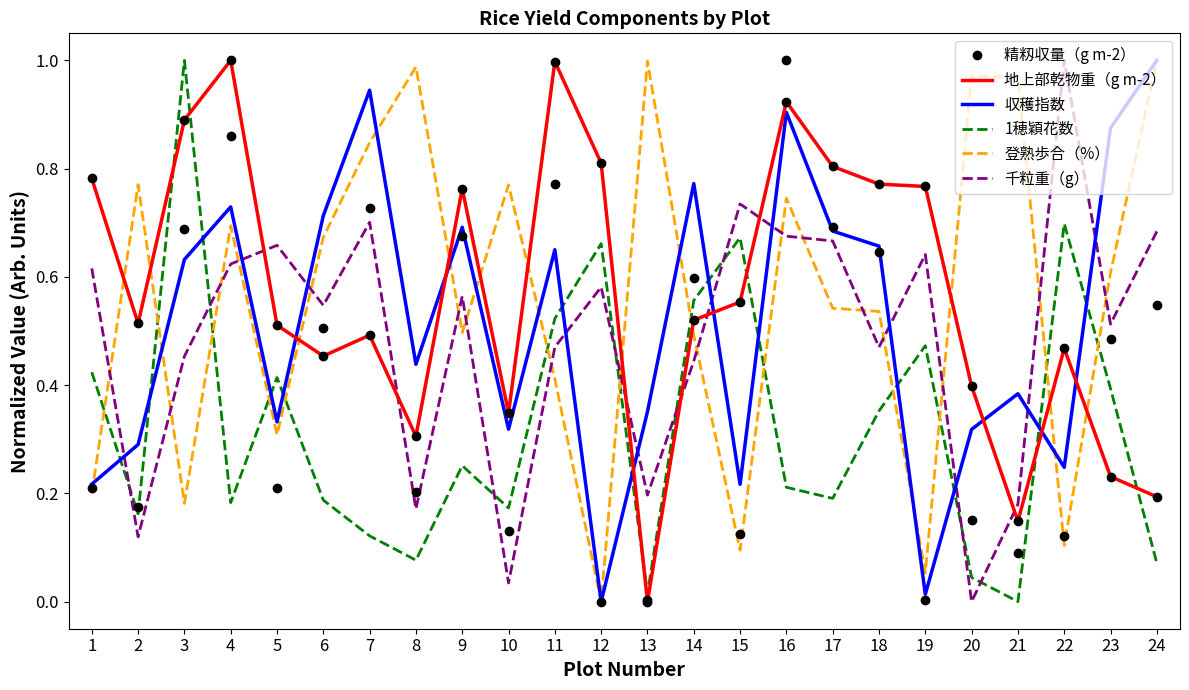

What is the total value across all series at 20?

1.9